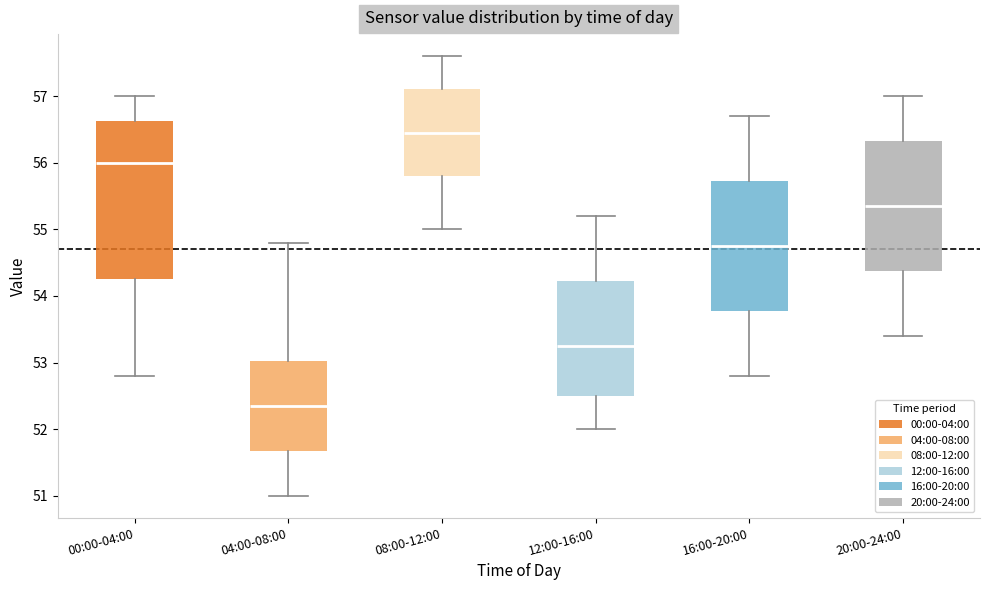

Which box has the lowest median line?

04:00-08:00